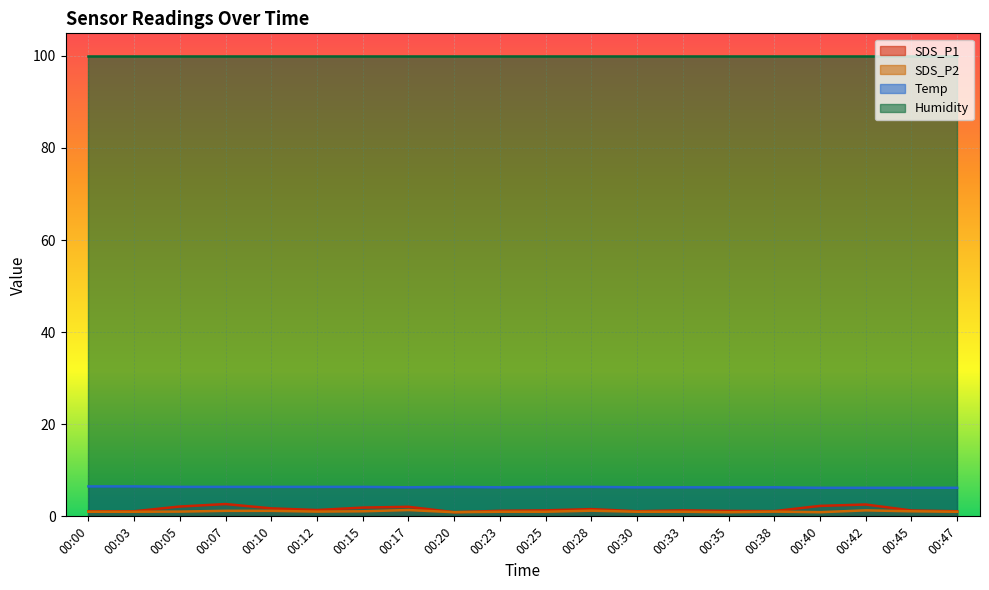

What is the spread (max minus min) of values at 00:23?

98.9